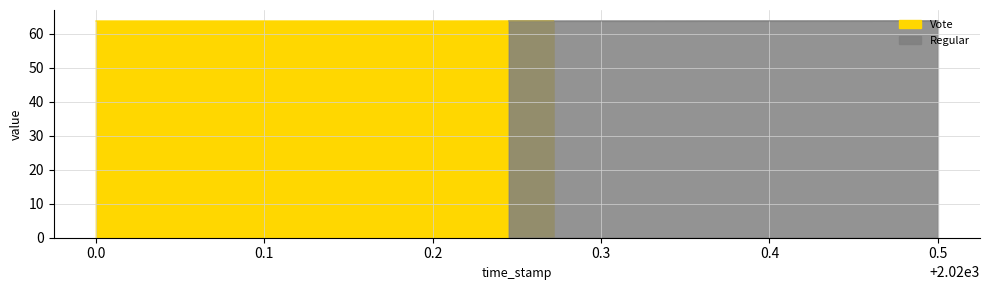

Does the chart display data point markers on the line(s)?

No